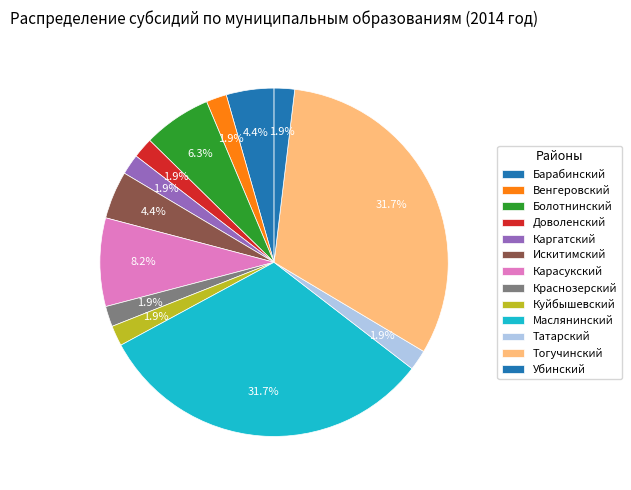

How many slices are in this pie chart?

13